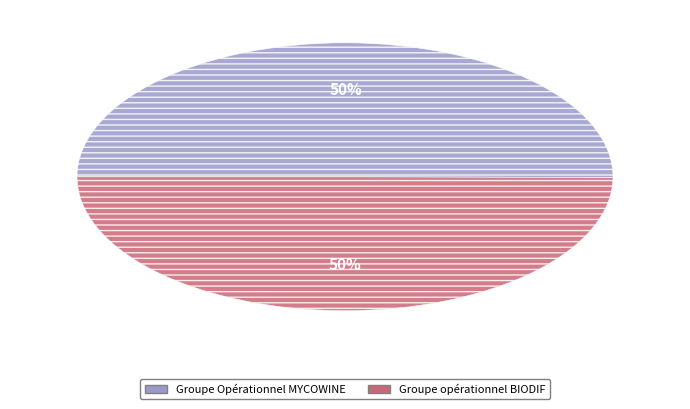

To the nearest percent, what is the average slice percentage?

50%